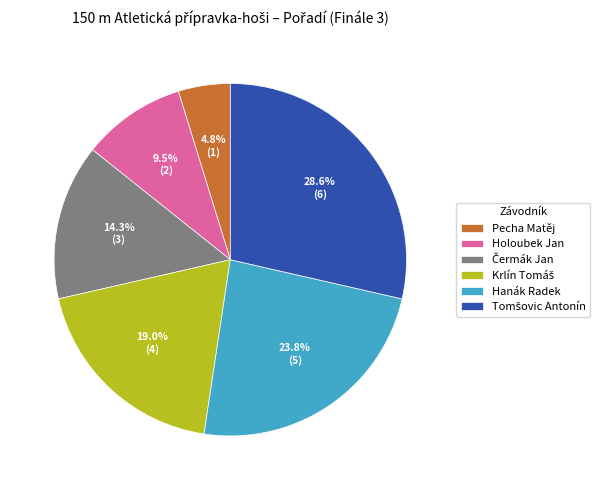

Which slice is the smallest?

Pecha Matěj